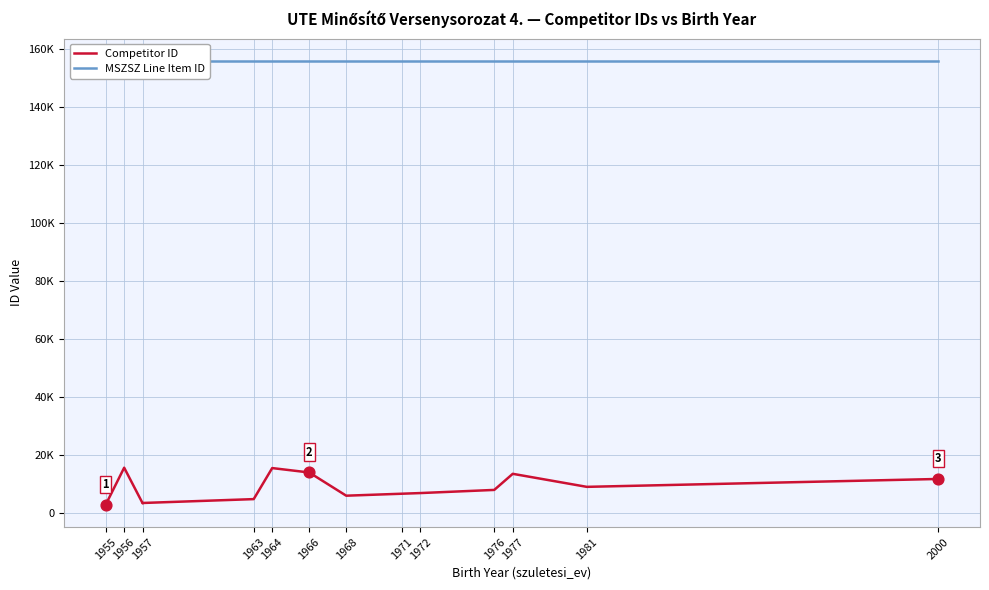

What are all the series names shown in the legend?

Competitor ID, MSZSZ Line Item ID